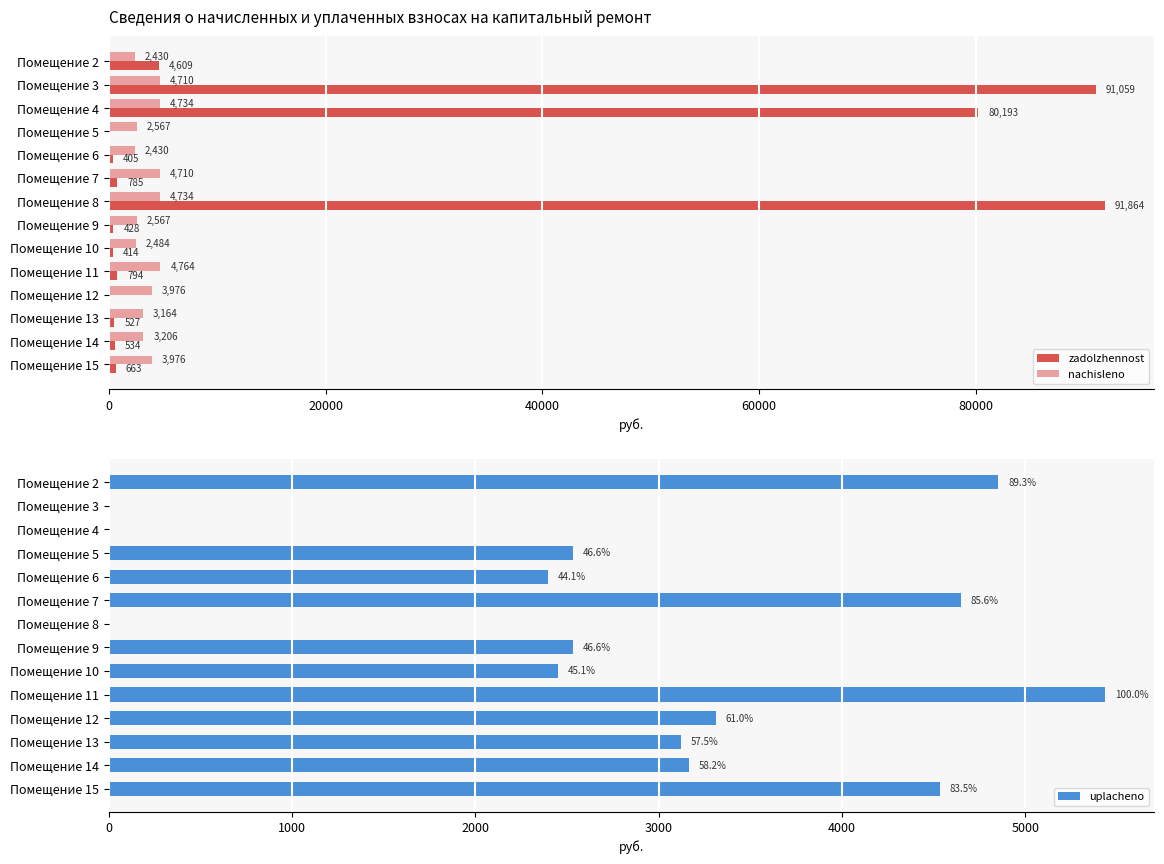

How many data points in uplacheno are less than 3122?

7